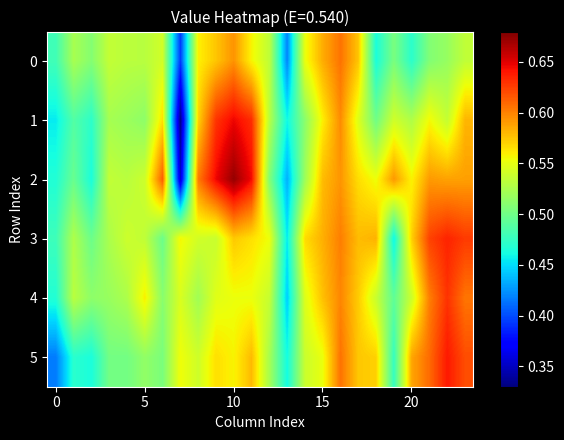

Reading right to left, list all the values displayed in this chart.

0: 0.5	0.5	0.5	0.5	0.5	0.5	0.6	0.6	0.6	0.6	0.4	0.5	0.6	0.6	0.6	0.6	0.4	0.5	0.5	0.5	0.5	0.5	0.5	0.5
1: 0.6	0.5	0.6	0.5	0.5	0.5	0.5	0.6	0.6	0.5	0.5	0.5	0.6	0.6	0.6	0.6	0.3	0.6	0.5	0.5	0.5	0.5	0.5	0.5
2: 0.6	0.6	0.6	0.6	0.6	0.6	0.6	0.6	0.6	0.5	0.4	0.5	0.6	0.7	0.6	0.6	0.4	0.6	0.5	0.5	0.5	0.5	0.5	0.5
3: 0.6	0.6	0.6	0.6	0.5	0.6	0.6	0.6	0.6	0.6	0.5	0.6	0.6	0.6	0.5	0.5	0.6	0.5	0.5	0.5	0.5	0.5	0.5	0.5
4: 0.6	0.6	0.6	0.5	0.5	0.5	0.6	0.6	0.6	0.5	0.4	0.5	0.6	0.6	0.5	0.5	0.5	0.5	0.6	0.5	0.5	0.5	0.5	0.5
5: 0.6	0.6	0.6	0.6	0.5	0.6	0.6	0.6	0.6	0.5	0.5	0.5	0.6	0.6	0.6	0.5	0.6	0.5	0.5	0.5	0.5	0.5	0.5	0.4